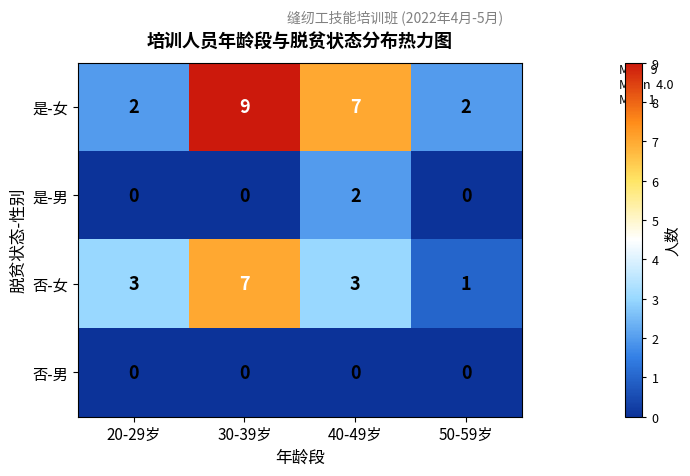

Rank the series by their maximum value, from lowest to highest.

否-男, 是-男, 否-女, 是-女